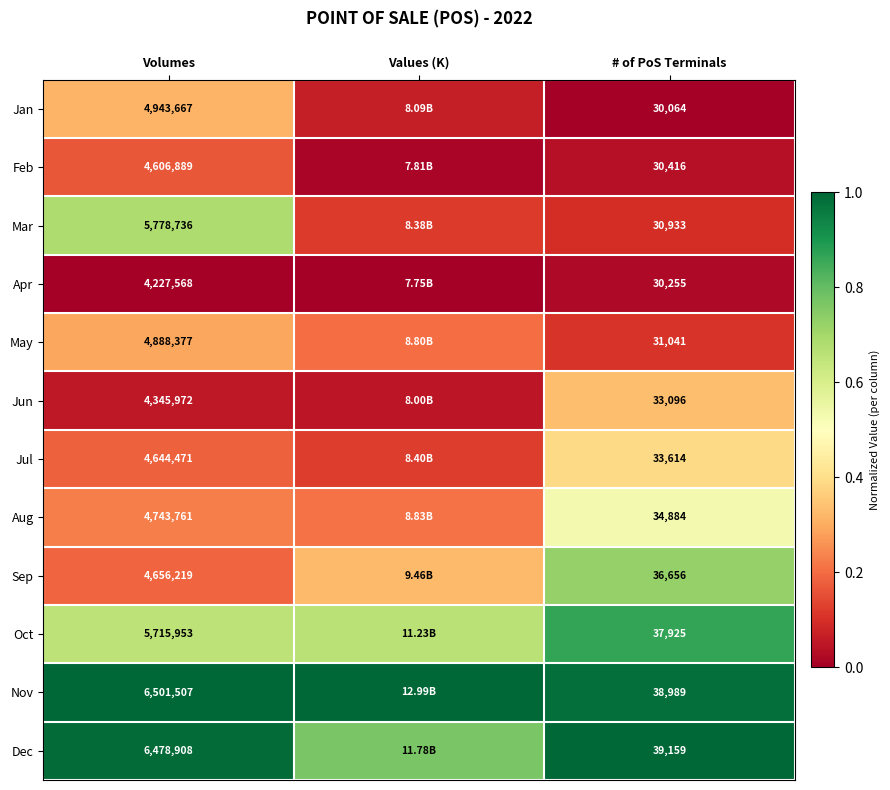

Rank the series at # of PoS Terminals from lowest to highest value.

Jan, Apr, Feb, Mar, May, Jun, Jul, Aug, Sep, Oct, Nov, Dec